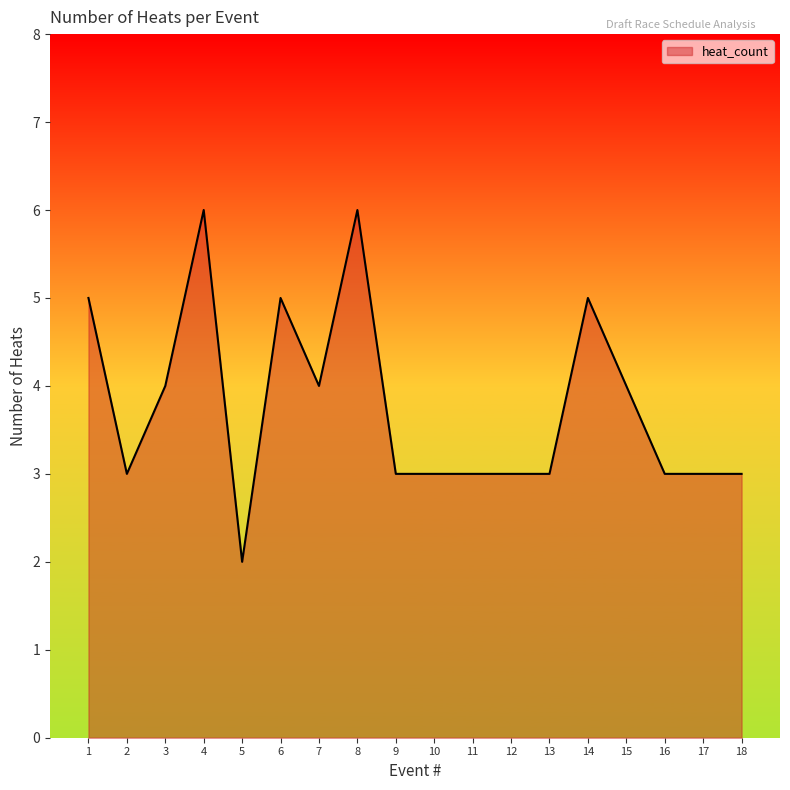

What is the greatest value displayed?

6